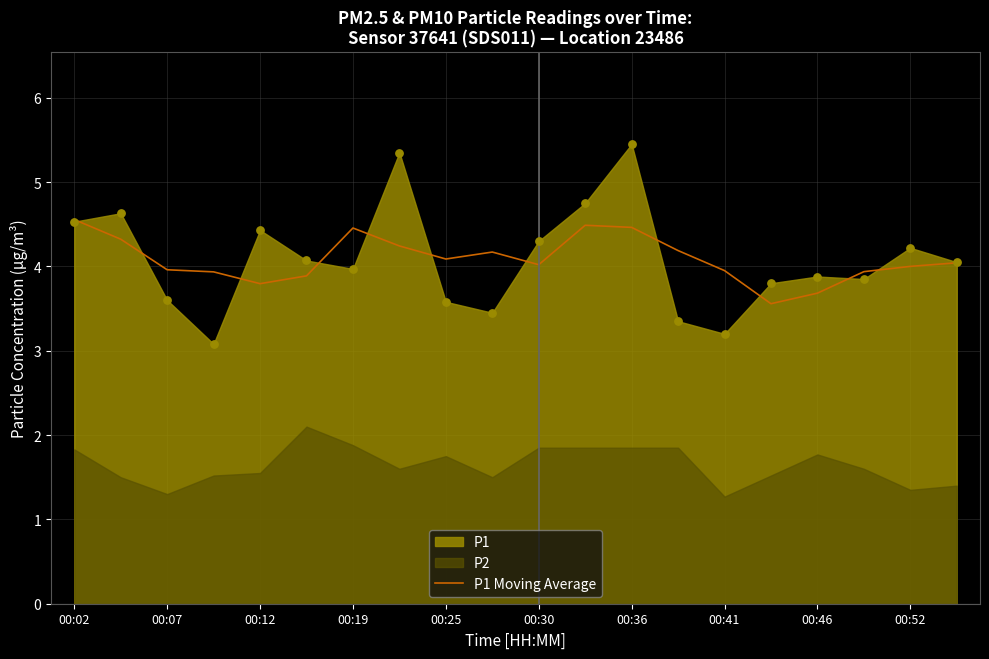

What is the maximum value for P1 Moving Average?

4.6